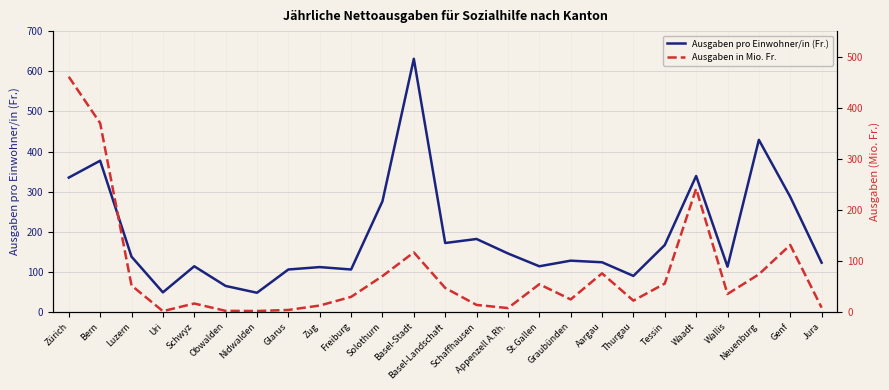

What is the maximum value for Ausgaben pro Einwohner/in (Fr.)?

631